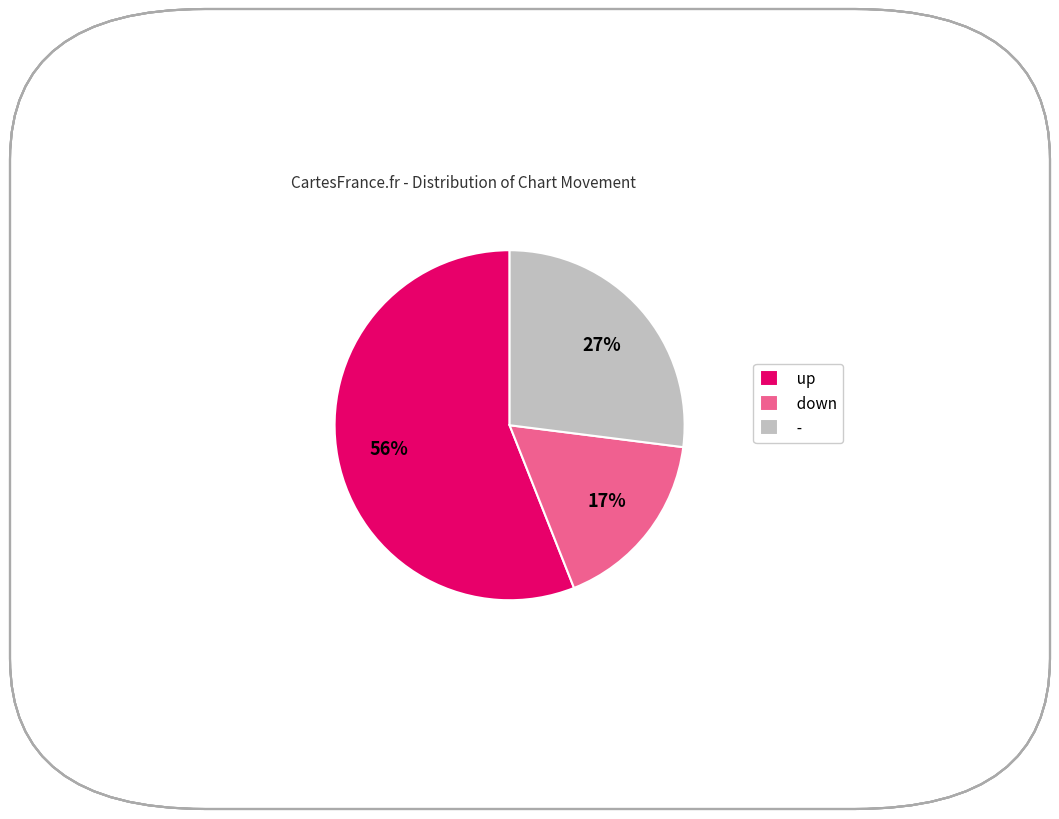

Is the sum of - and up greater than half?

Yes